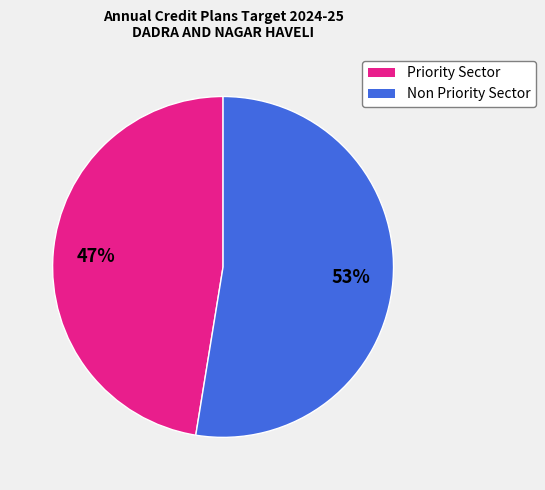

What is the ratio of the value at Non Priority Sector to the value at Priority Sector?

1.1